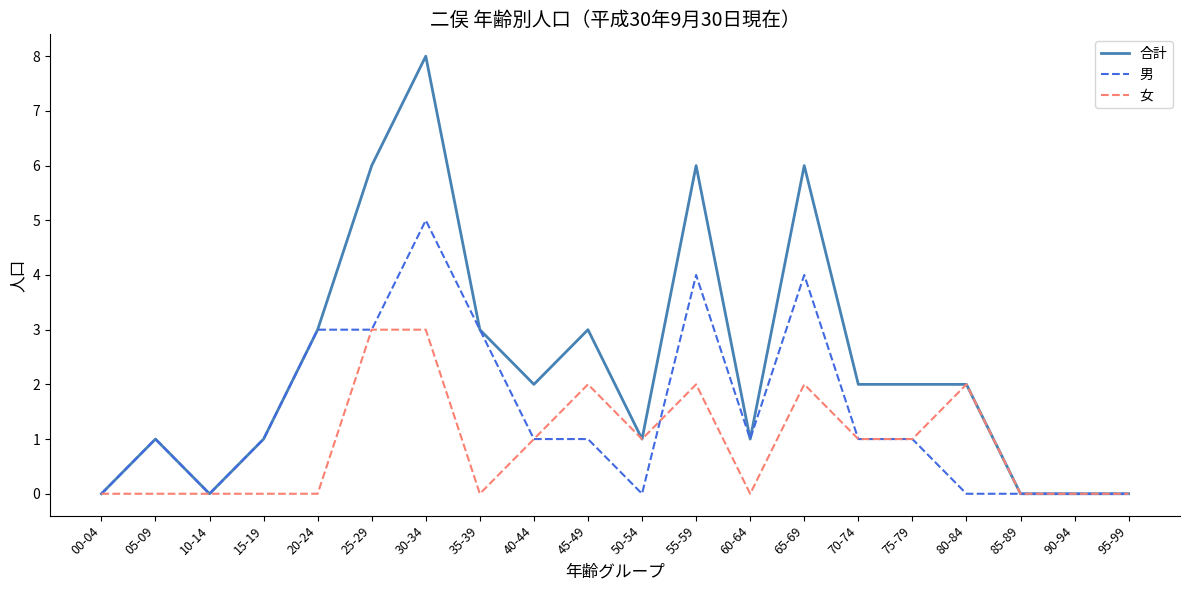

Reading left to right, transcribe all the data shown in this chart.

合計: 00-04=0	05-09=1	10-14=0	15-19=1	20-24=3	25-29=6	30-34=8	35-39=3	40-44=2	45-49=3	50-54=1	55-59=6	60-64=1	65-69=6	70-74=2	75-79=2	80-84=2	85-89=0	90-94=0	95-99=0
男: 00-04=0	05-09=1	10-14=0	15-19=1	20-24=3	25-29=3	30-34=5	35-39=3	40-44=1	45-49=1	50-54=0	55-59=4	60-64=1	65-69=4	70-74=1	75-79=1	80-84=0	85-89=0	90-94=0	95-99=0
女: 00-04=0	05-09=0	10-14=0	15-19=0	20-24=0	25-29=3	30-34=3	35-39=0	40-44=1	45-49=2	50-54=1	55-59=2	60-64=0	65-69=2	70-74=1	75-79=1	80-84=2	85-89=0	90-94=0	95-99=0